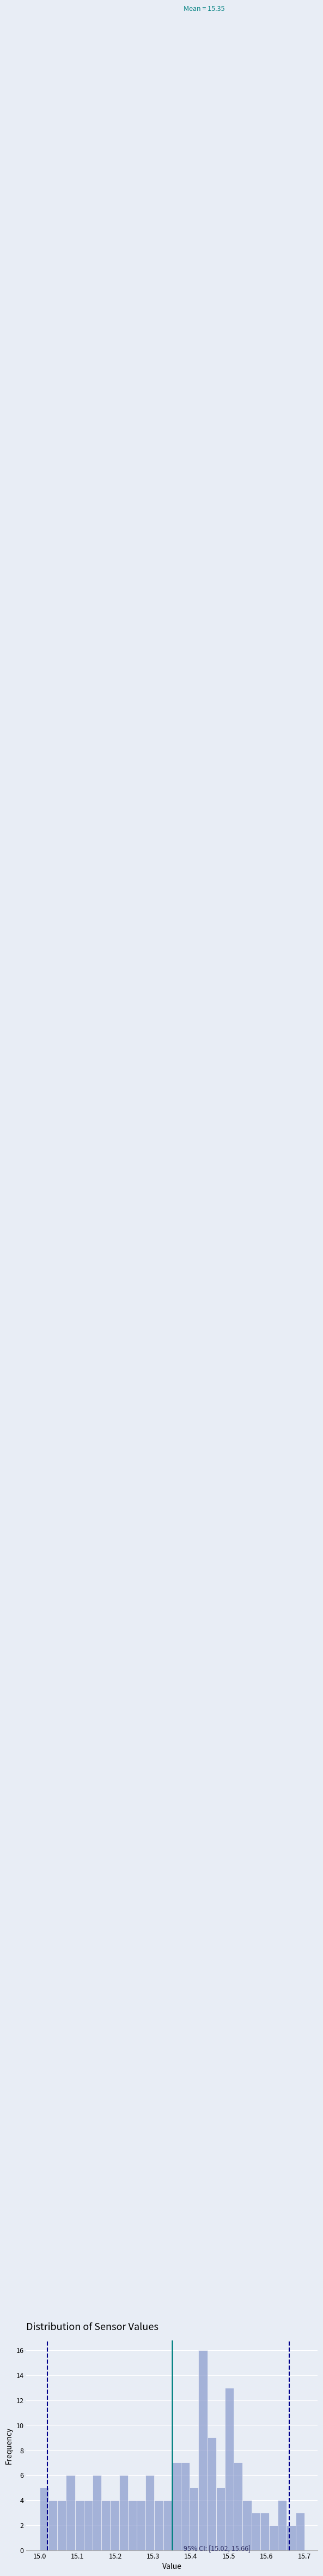

Read against the x-axis, roughly where is the centre of the tallest bar?

15.43